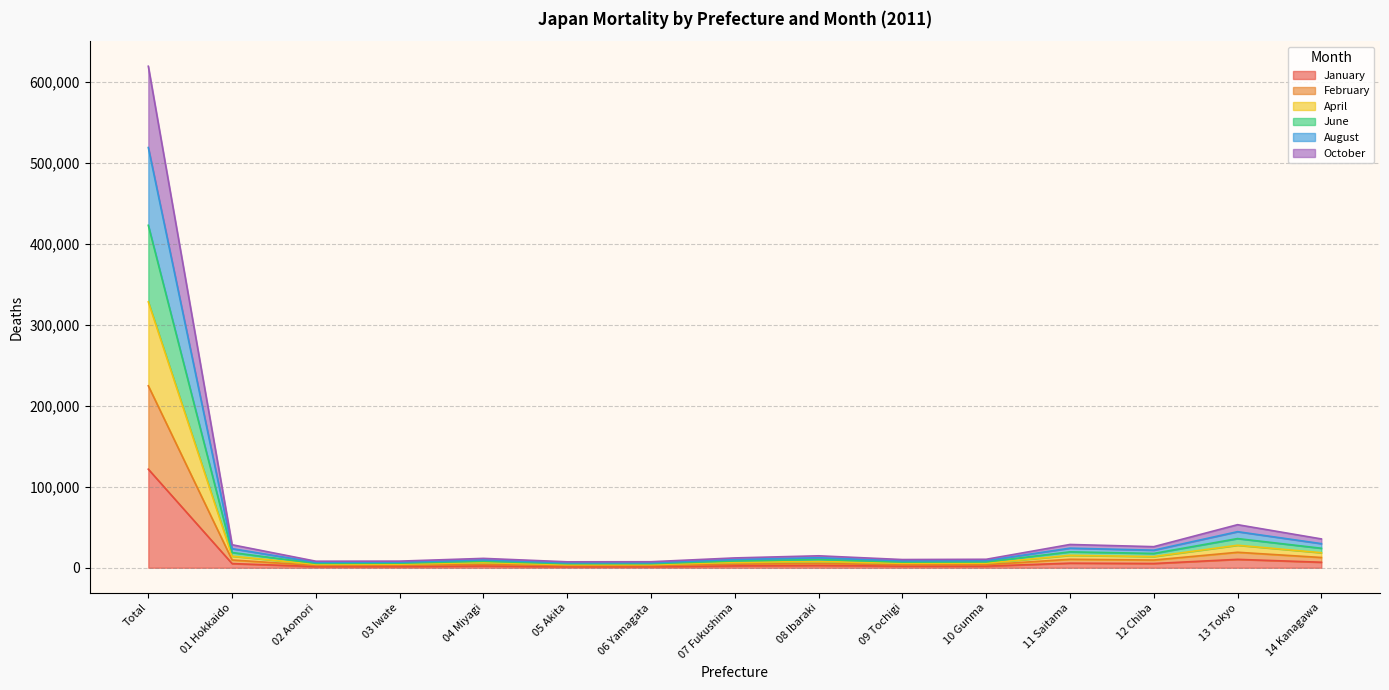

What is the minimum value shown in the chart?

1354